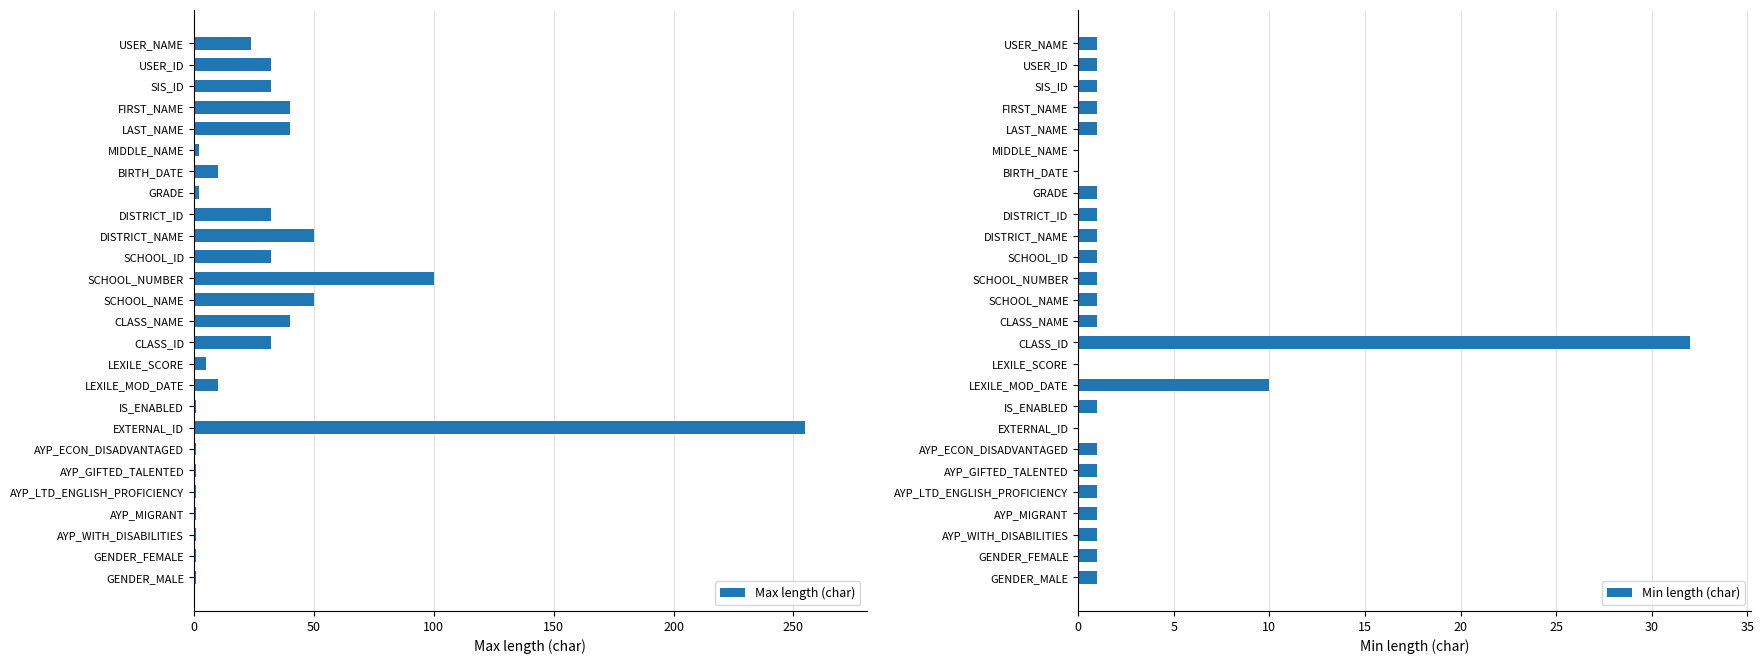

What is the difference between the maximum and minimum values in the Max length (char) series?

254